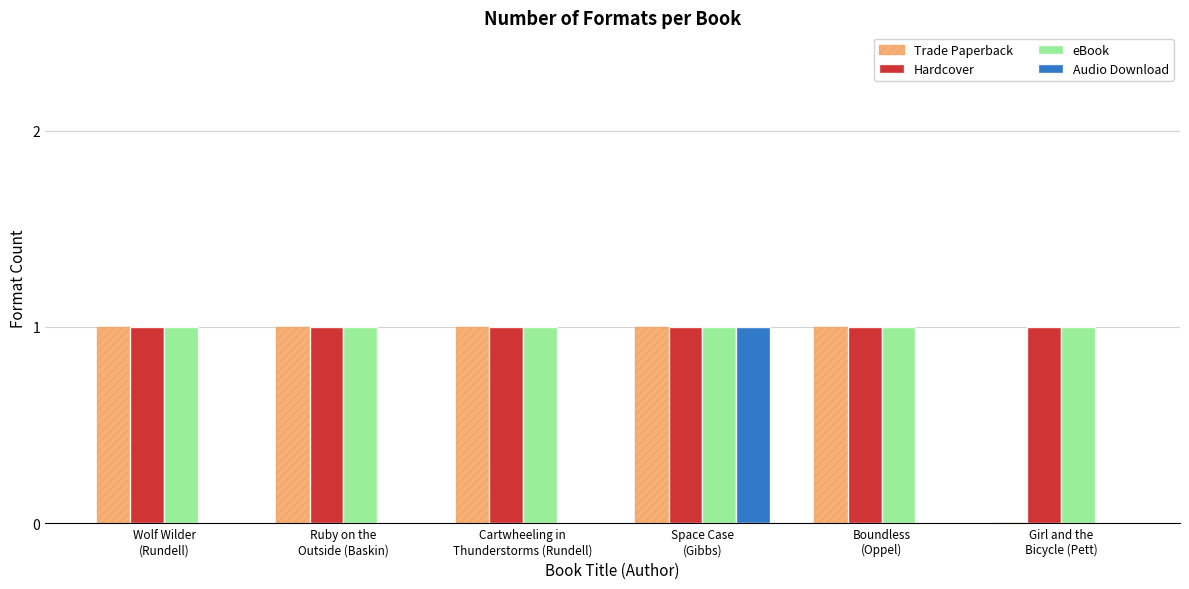

What are all the series names shown in the legend?

Trade Paperback, Hardcover, eBook, Audio Download